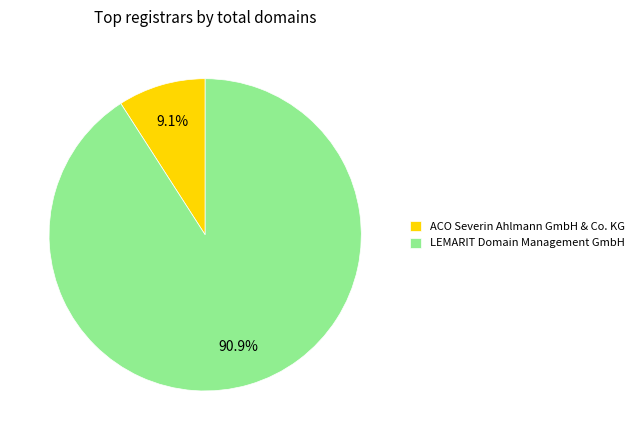

To the nearest percent, what is the difference between the largest and smallest slice percentages?

82%